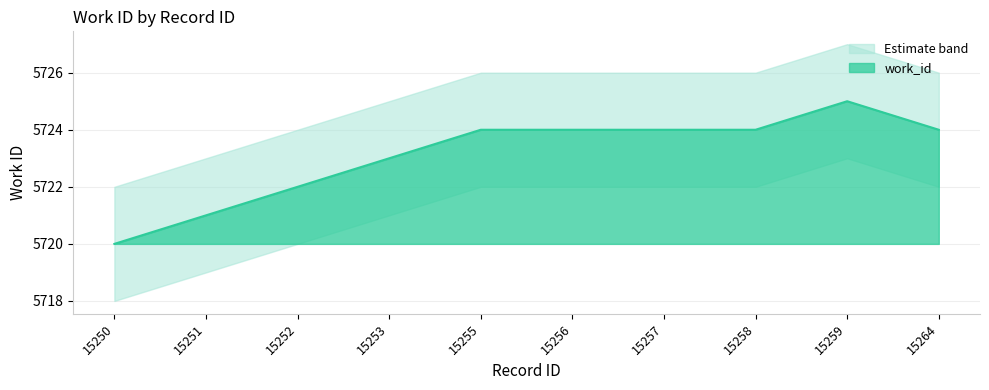

What is the sum of the values at 15255 and 15258?

11448